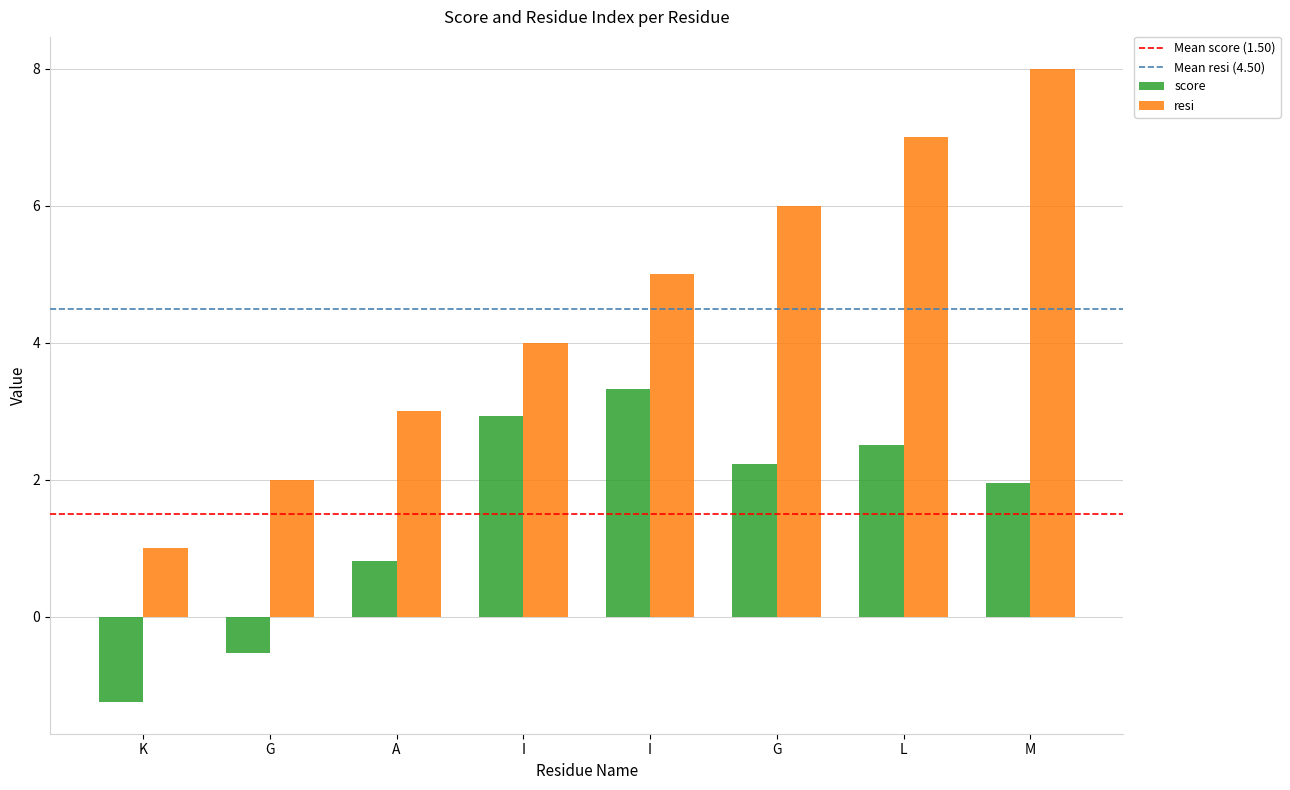

How many values in score are below zero?

2